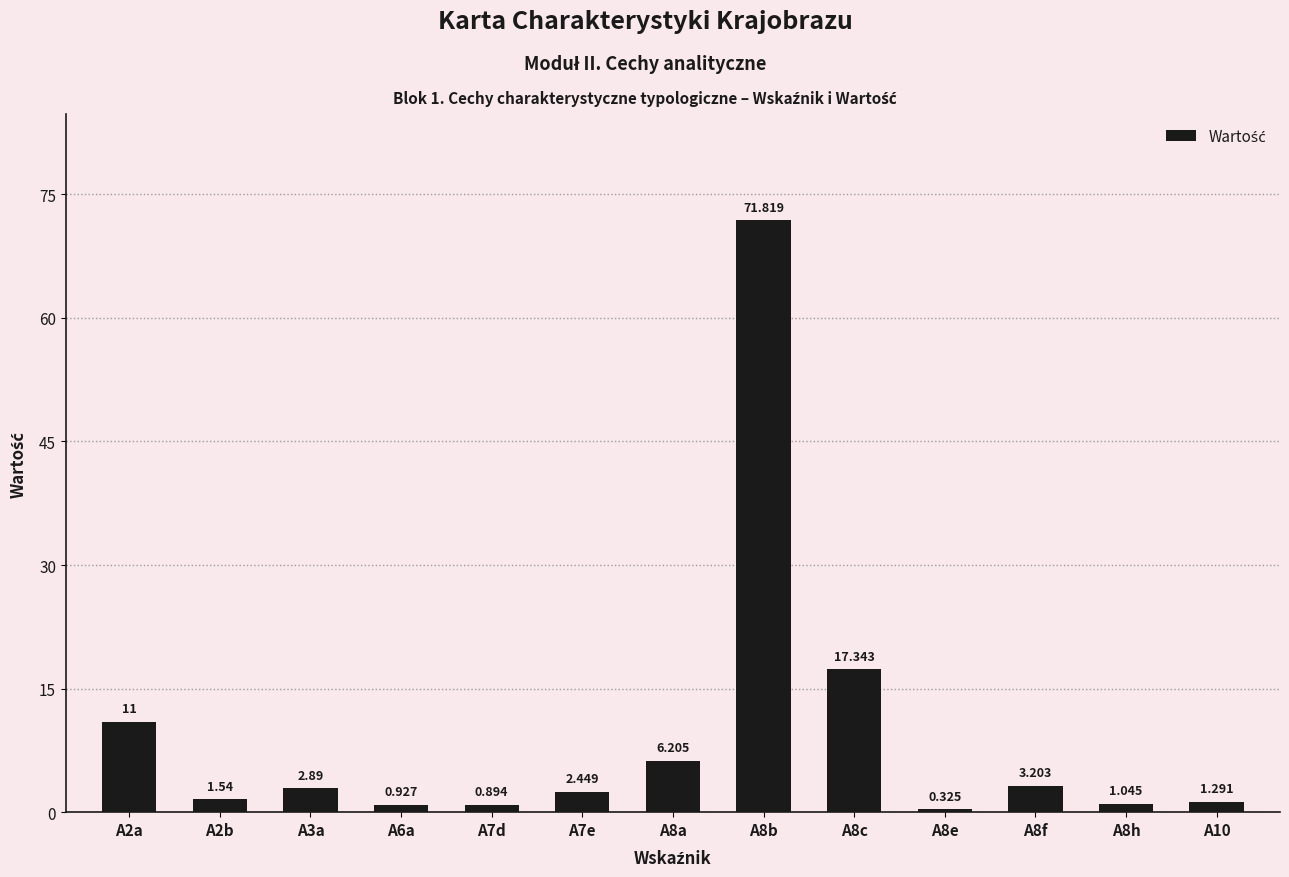

What position from the right is A6a?

10